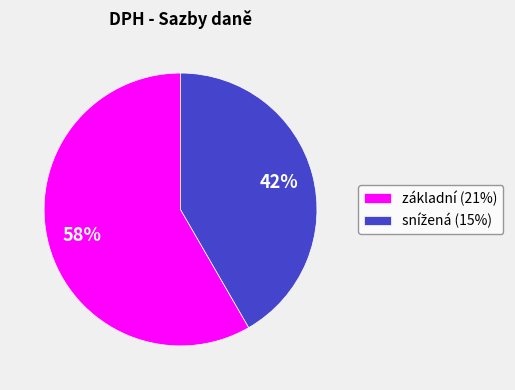

Which category has the biggest portion of the pie?

základní (21%)